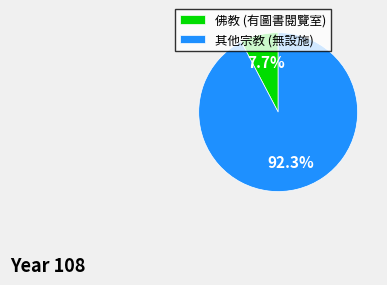

Combined, what portion of the pie is 佛教 (有圖書閱覽室) and 其他宗教 (無設施)?

100.0%